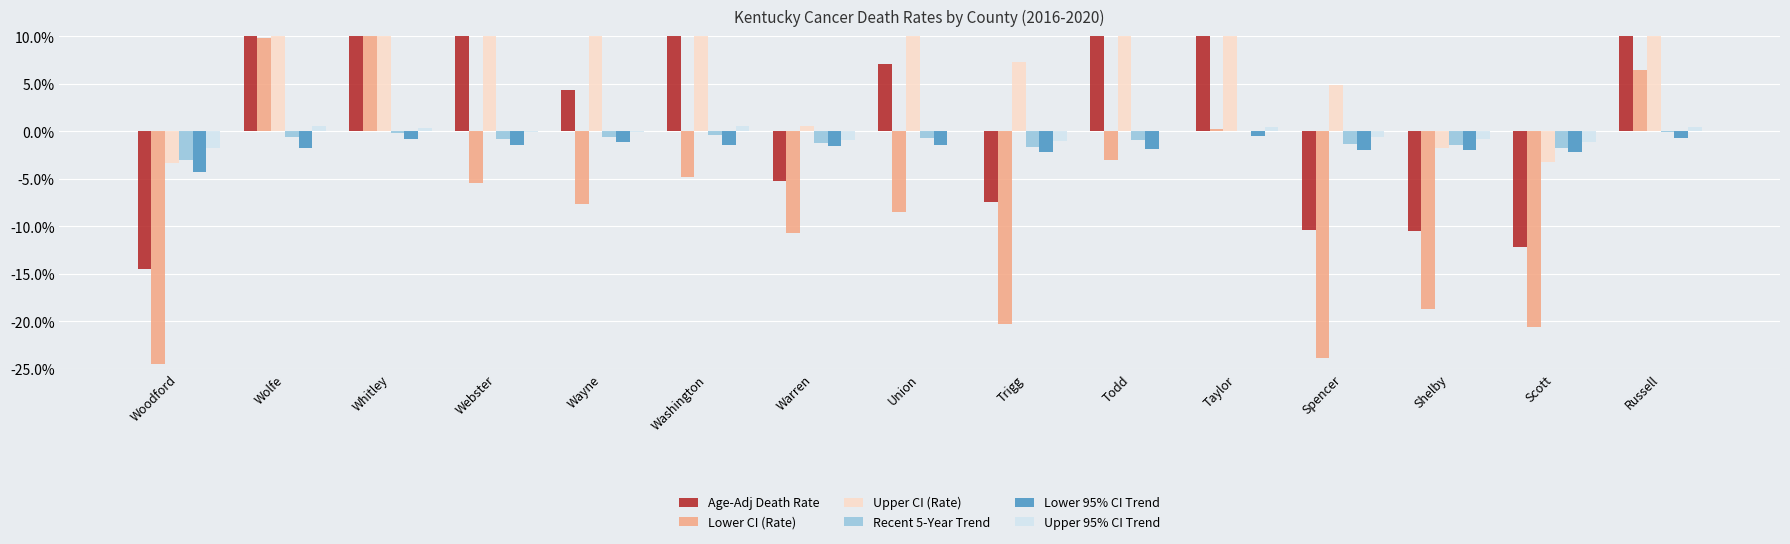

What is the label of the 2nd bar from the left?

Wolfe